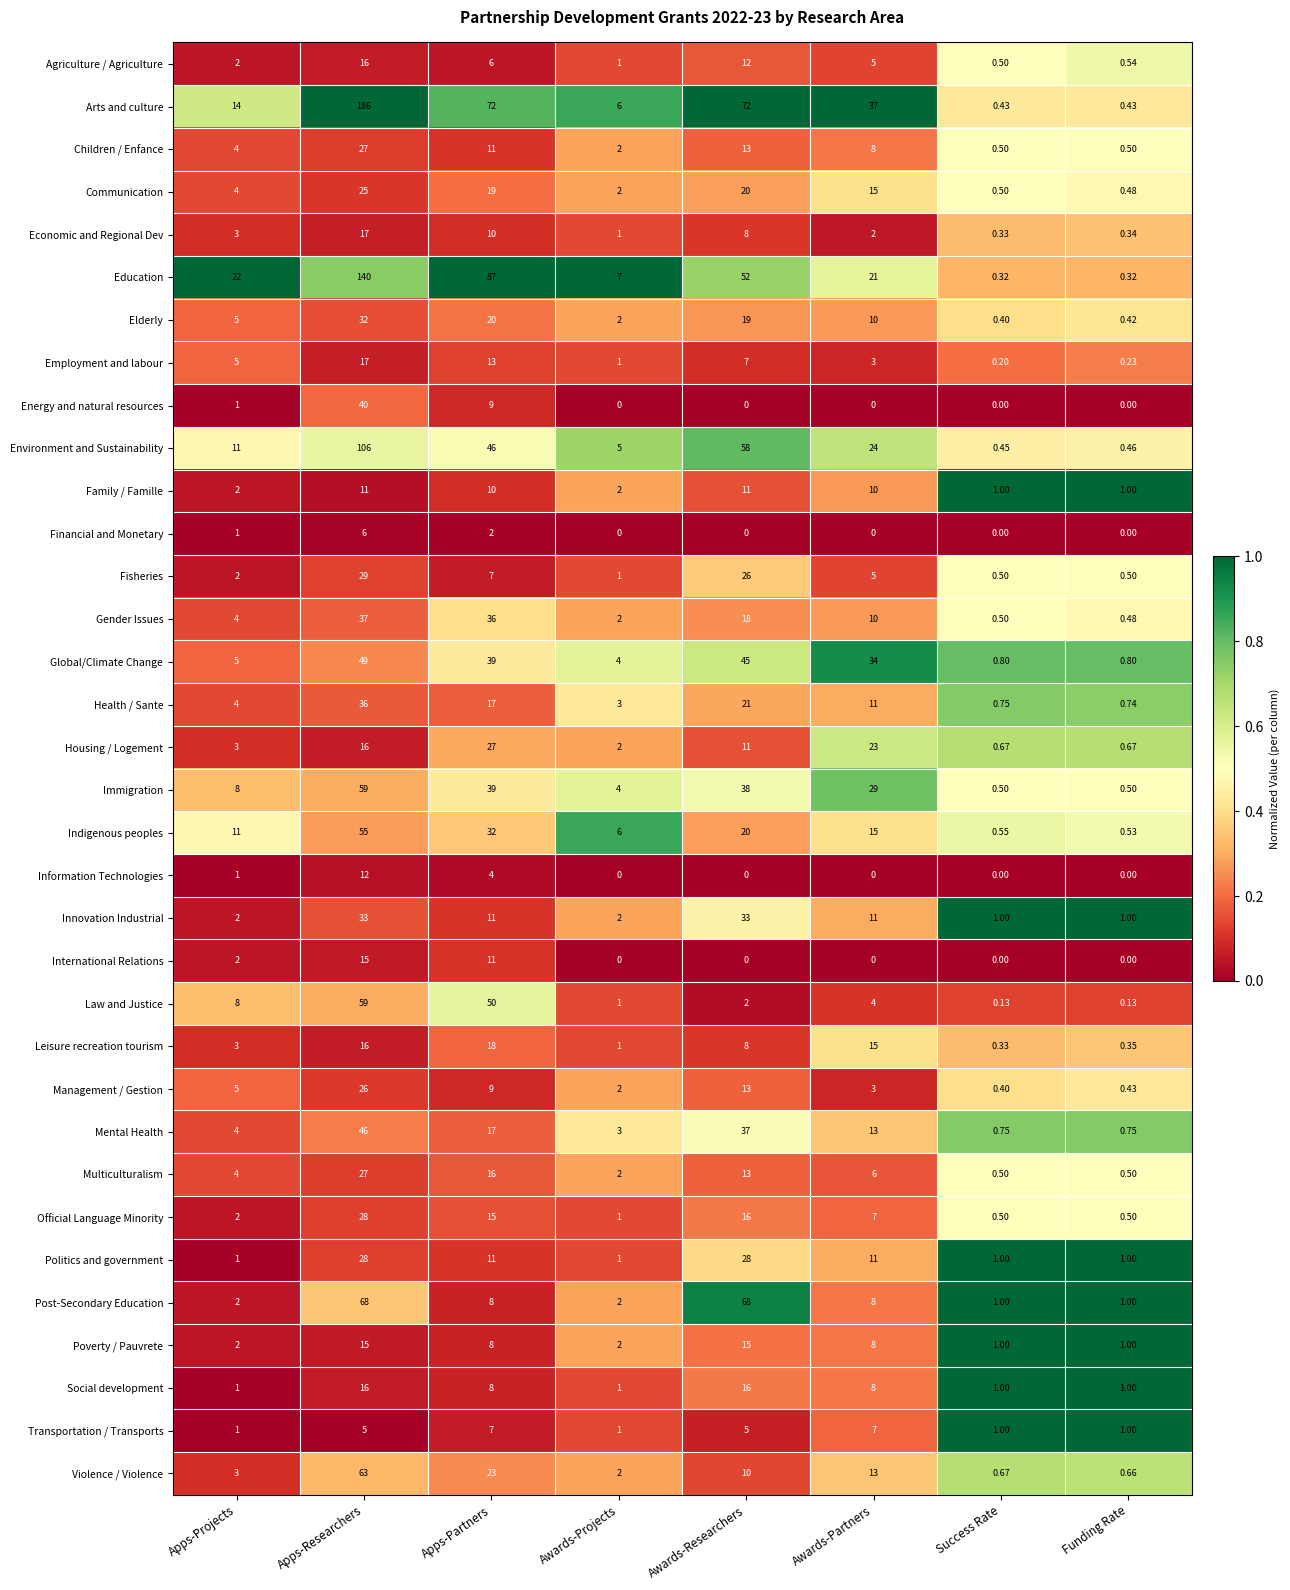

At which category is the sum across all series the highest?

Apps-Researchers